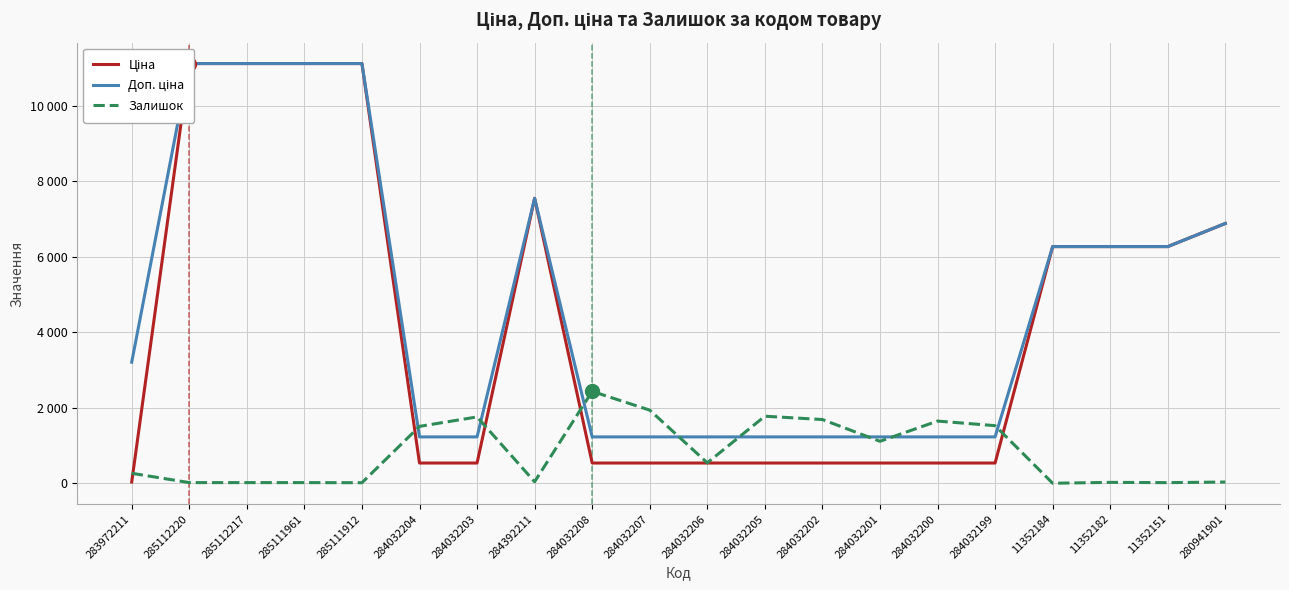

How many series are shown in this chart?

3